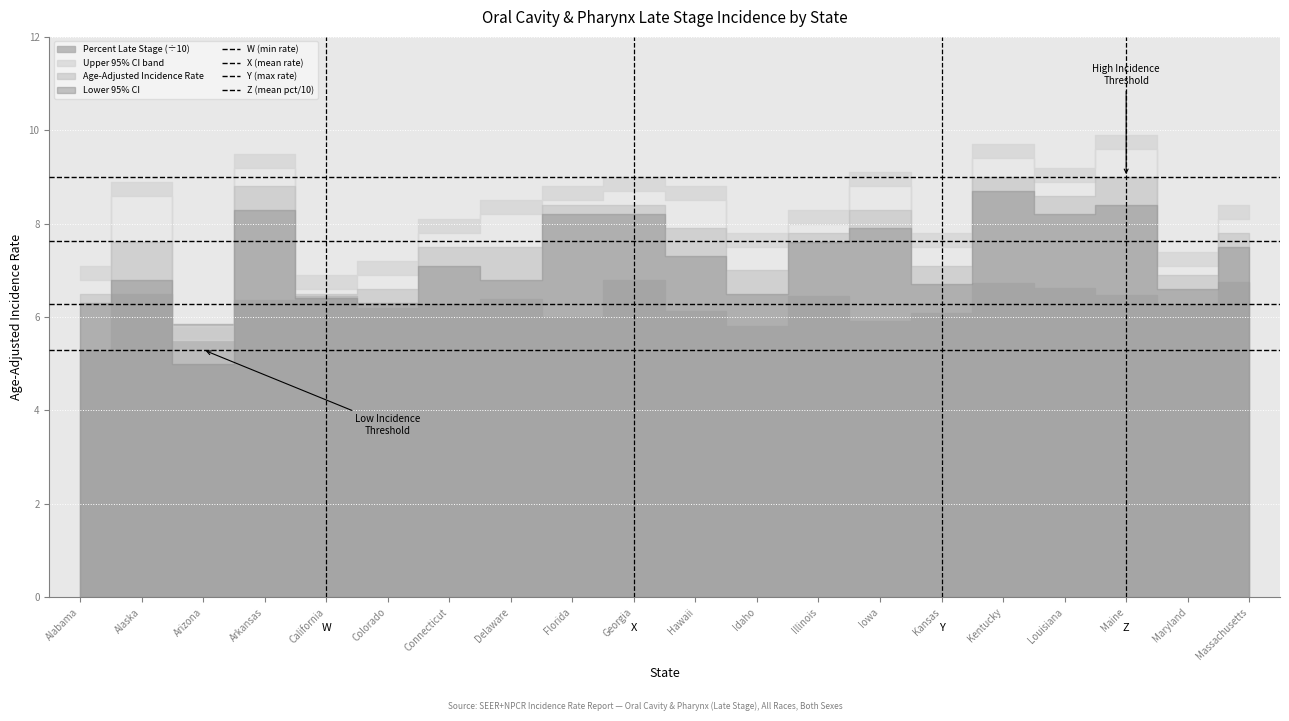

Where is W (min rate) nearest to the value 5?

Alabama